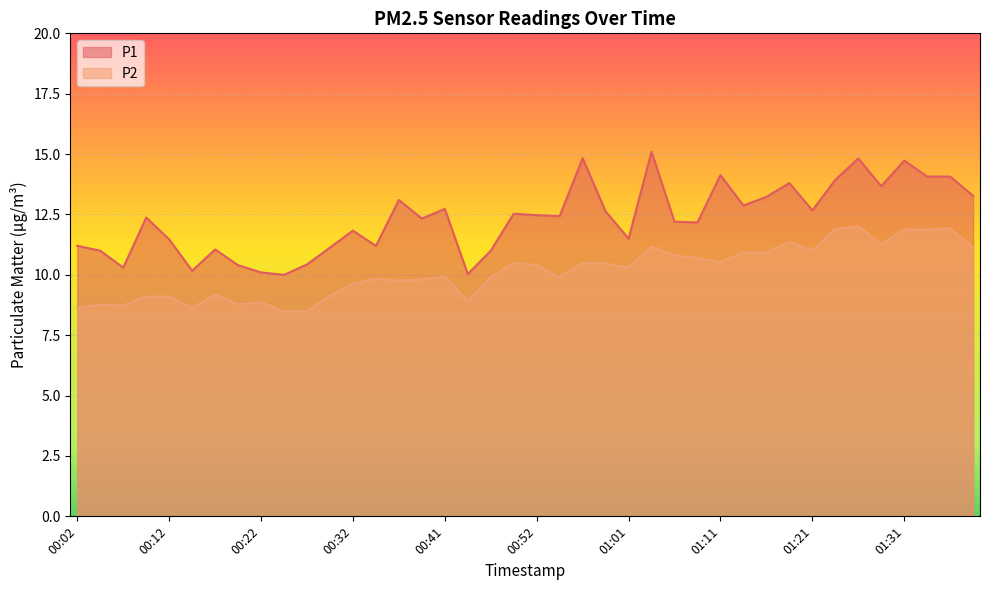

At how many categories does at least one series exceed 14?

7